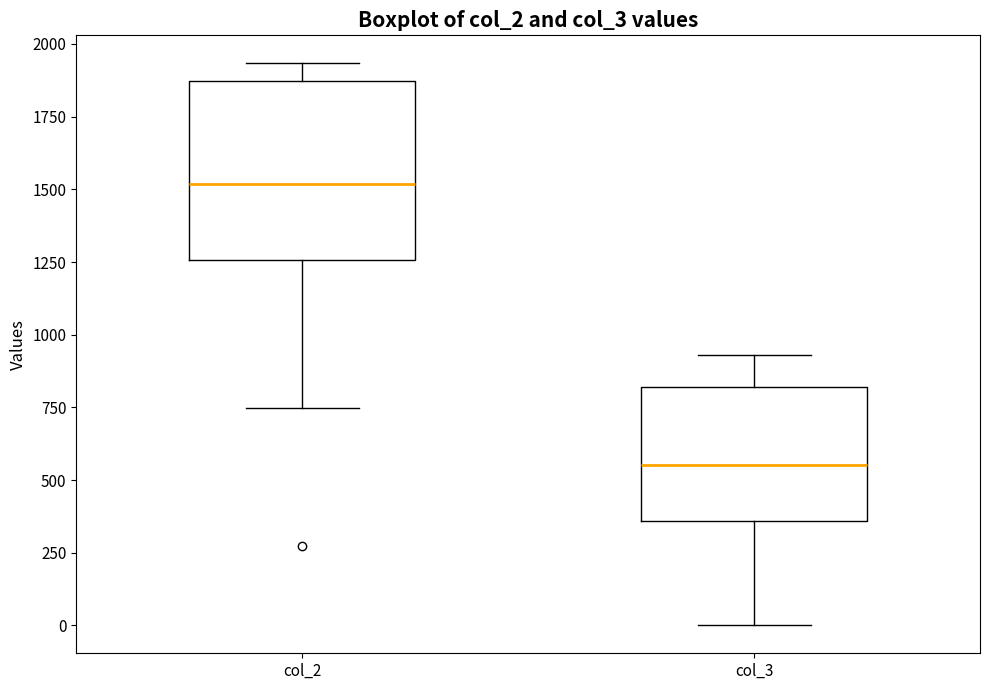

Where is the upper edge of the box for col_2 on the y-axis? The values are not printed on the chart, so give them approximately, as read against the axis.

1850